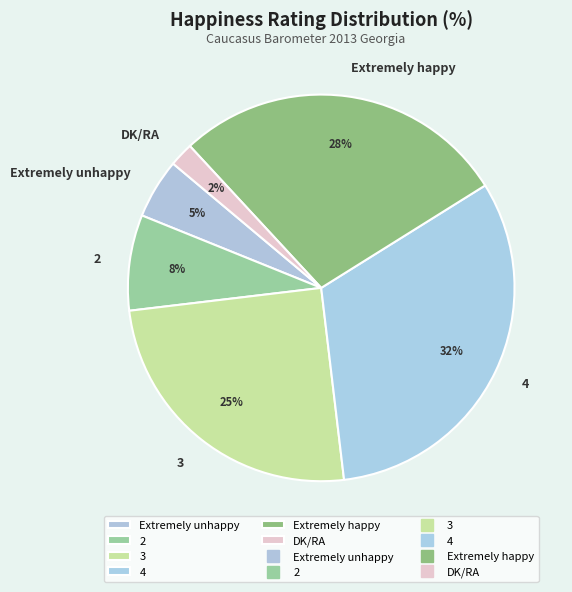

What is the smallest slice in the pie chart?

DK/RA